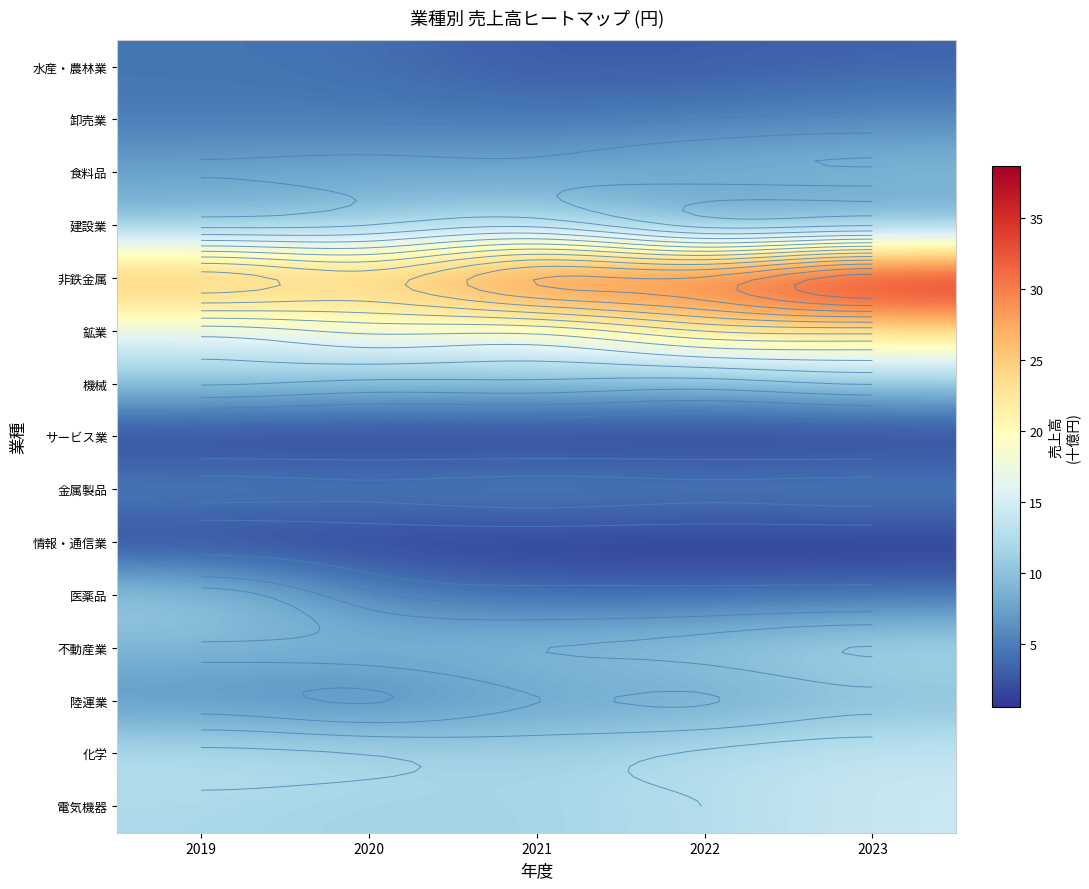

What is the total value across all series at 2019?

140.3